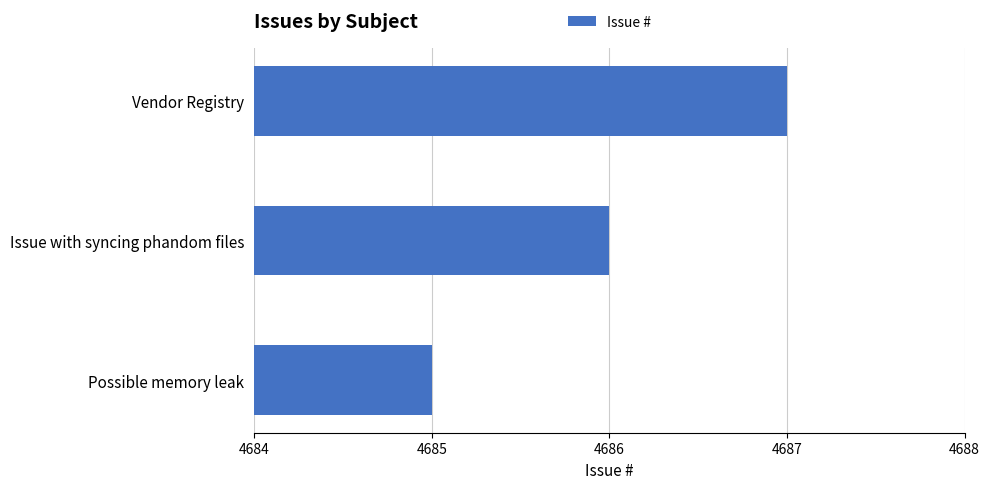

The value at Issue with syncing phandom files is 4686. True or false?

True